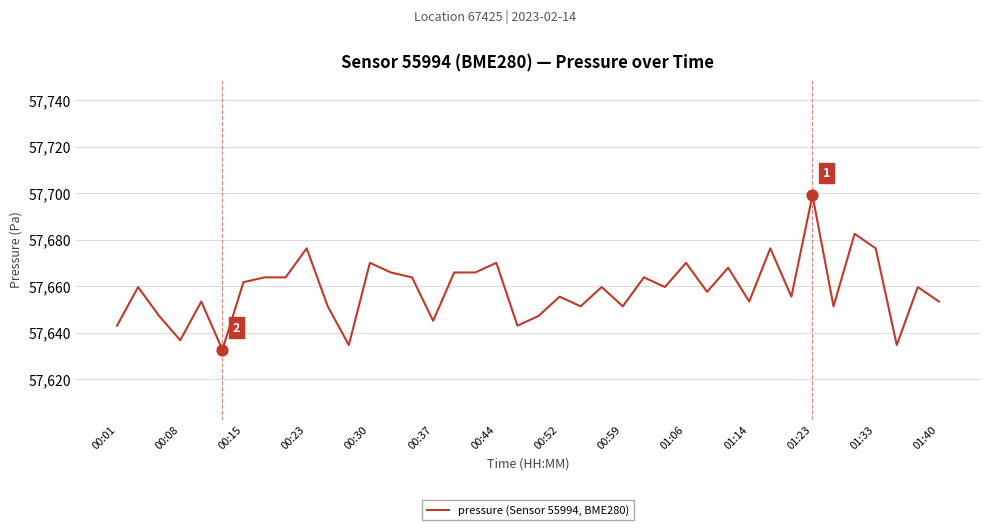

What is the difference between the maximum and minimum values?

66.4